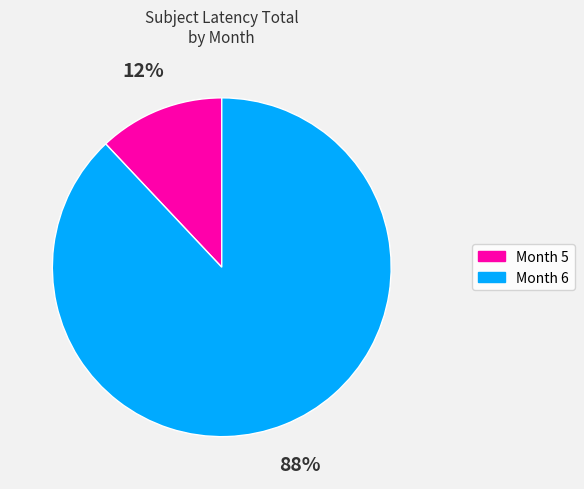

To the nearest percent, what portion does Month 5 represent?

12%